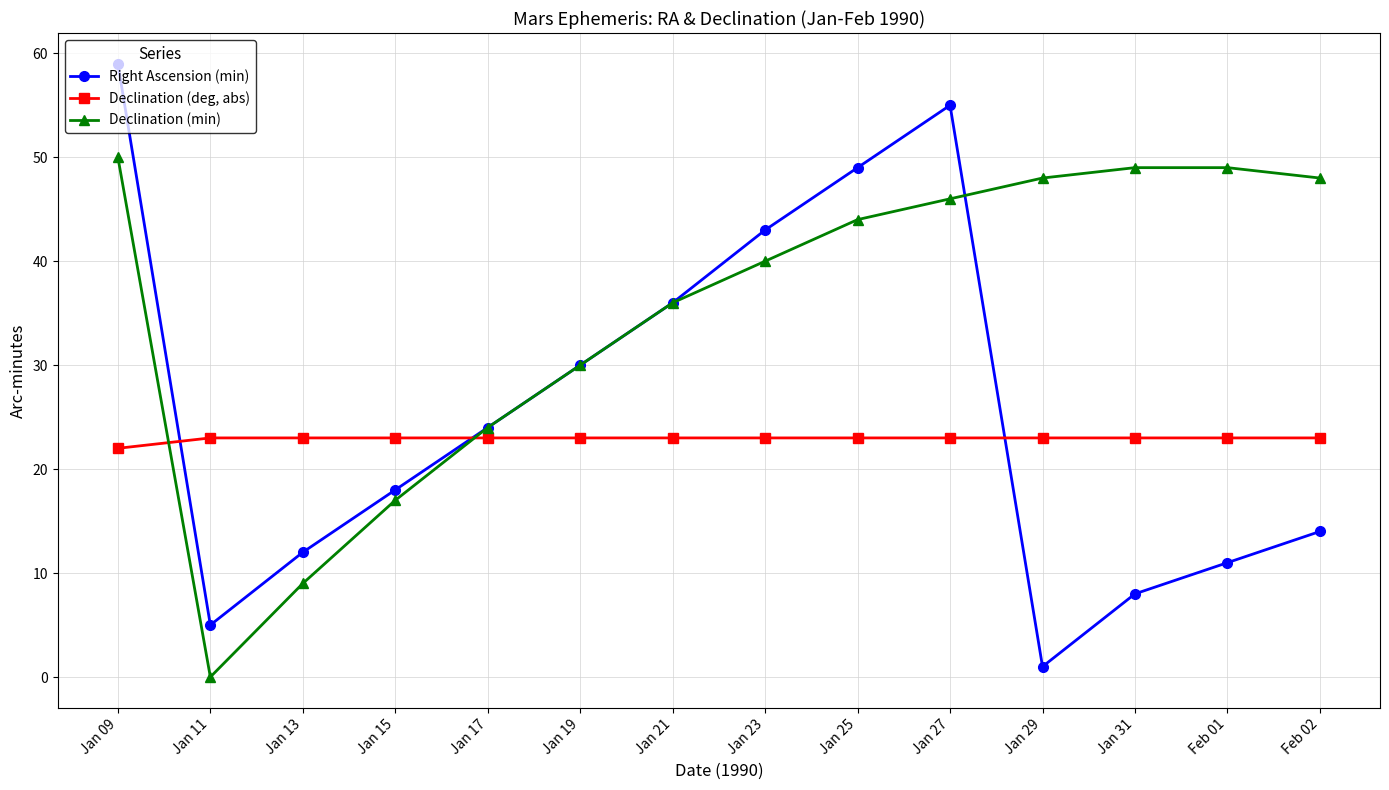

What is the value of the Declination (min) point at the 5th from the left?

24